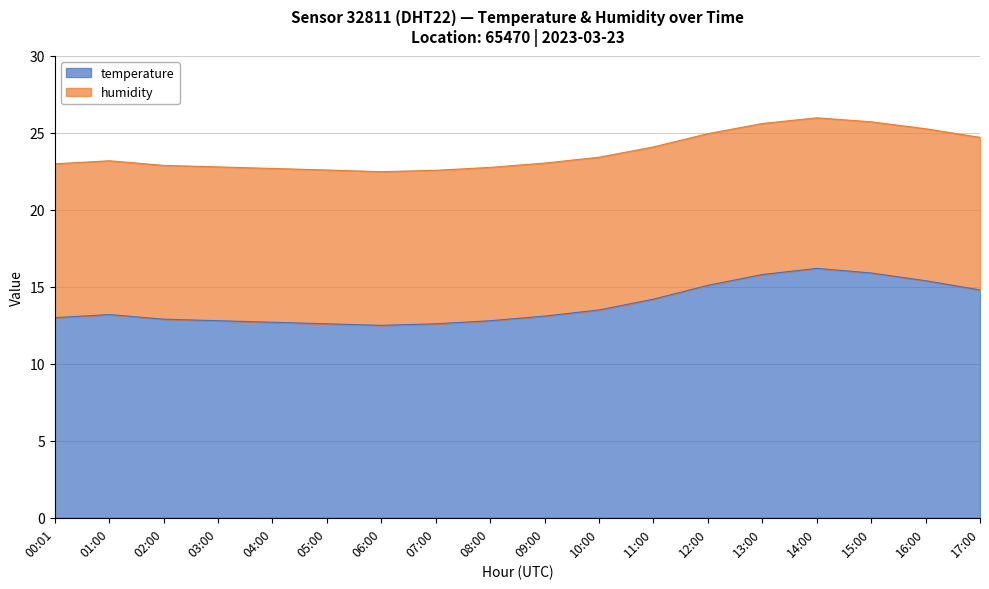

How many values exceed 13?

10